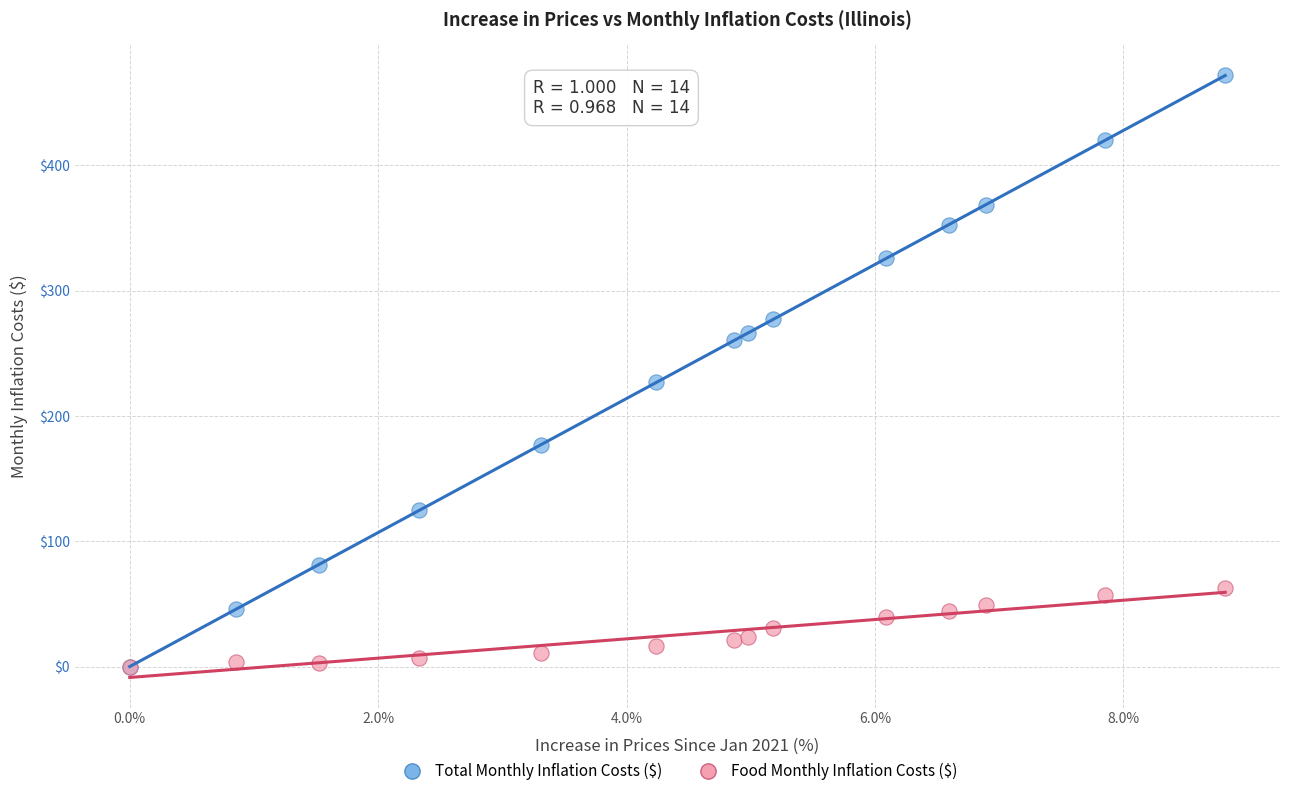

In the Total Monthly Inflation Costs ($) series, what Y value is closest to 235?

226.8